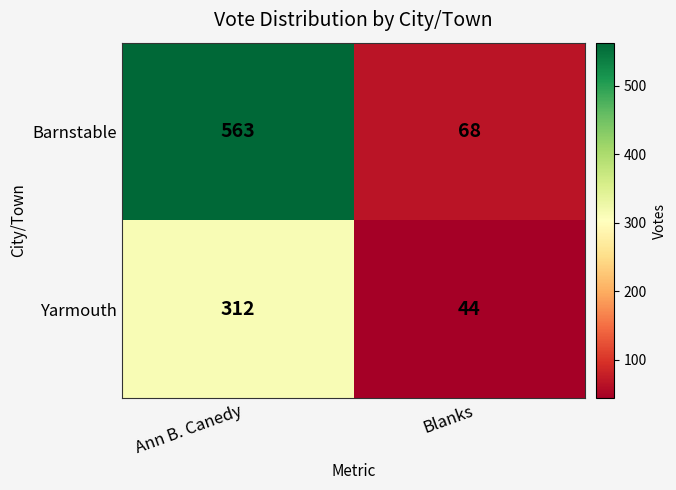

What is the difference between the highest and lowest values at Ann B. Canedy?

251